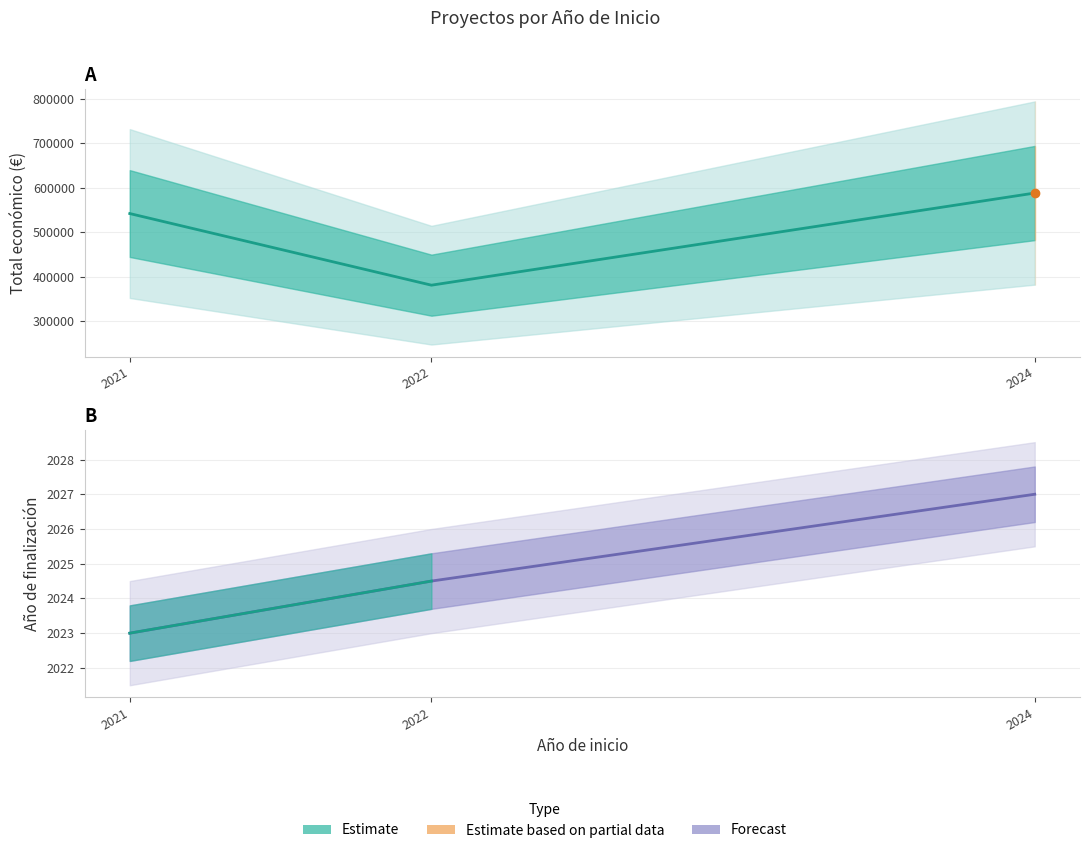

What is the minimum value shown in the chart?

2023.0